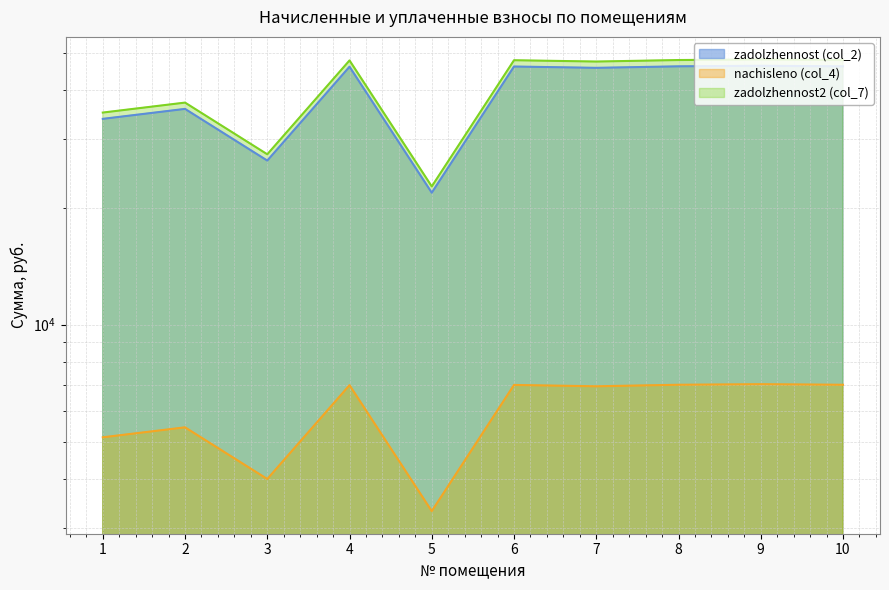

Rank the series by their maximum value, from lowest to highest.

nachisleno (col_4), zadolzhennost (col_2), zadolzhennost2 (col_7)